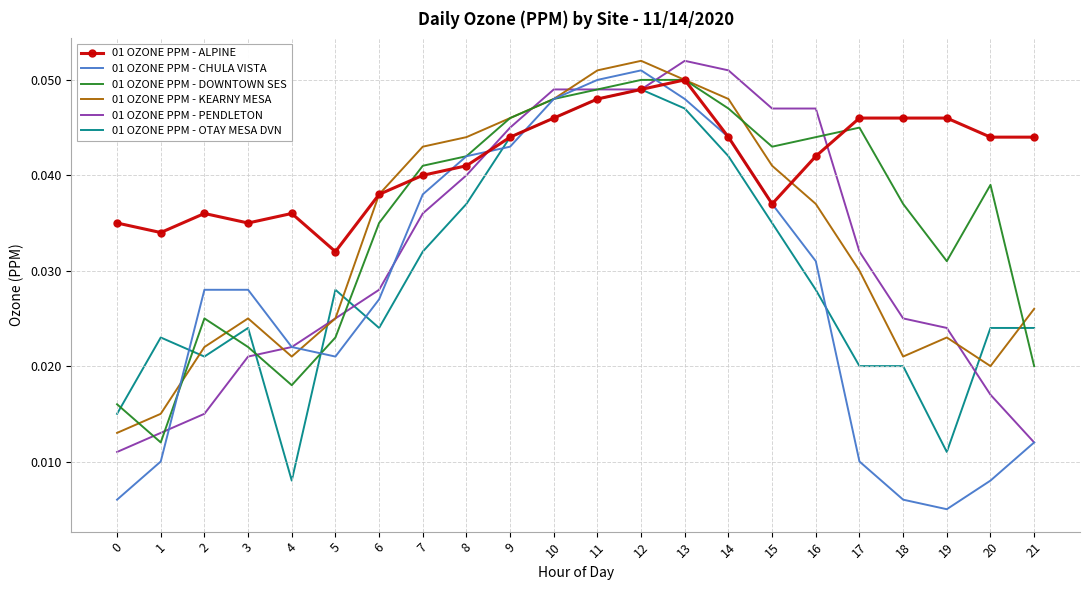

Where do 01 OZONE PPM - CHULA VISTA and 01 OZONE PPM - OTAY MESA DVN first cross each other?

1 and 2